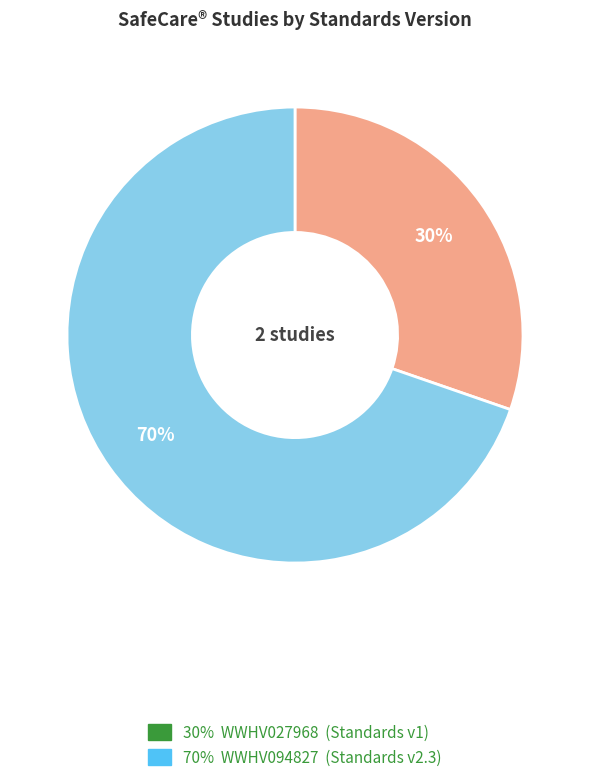

Is there a majority slice in this chart?

Yes